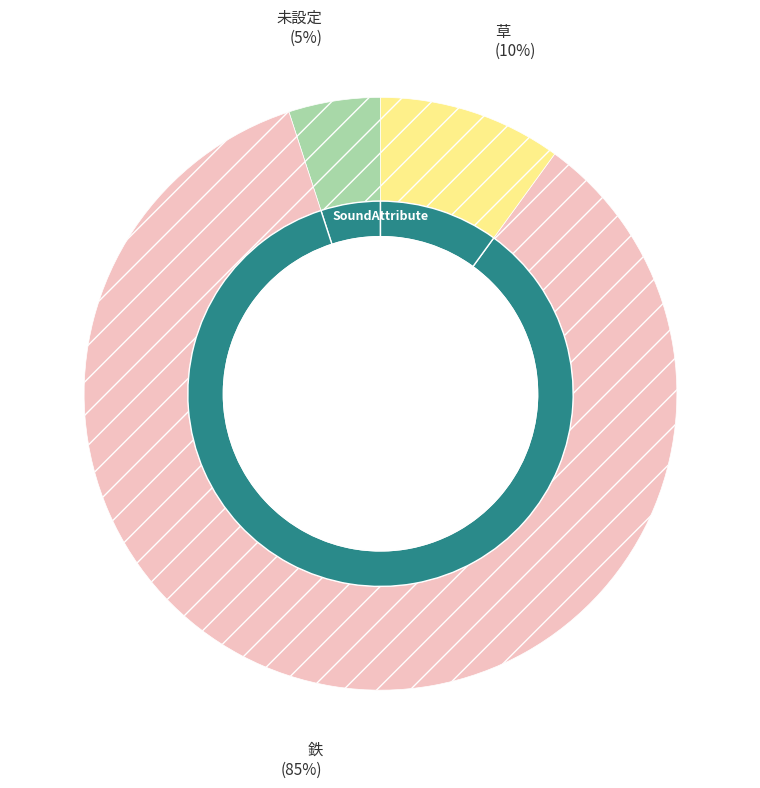

How many segments does this pie chart have?

3